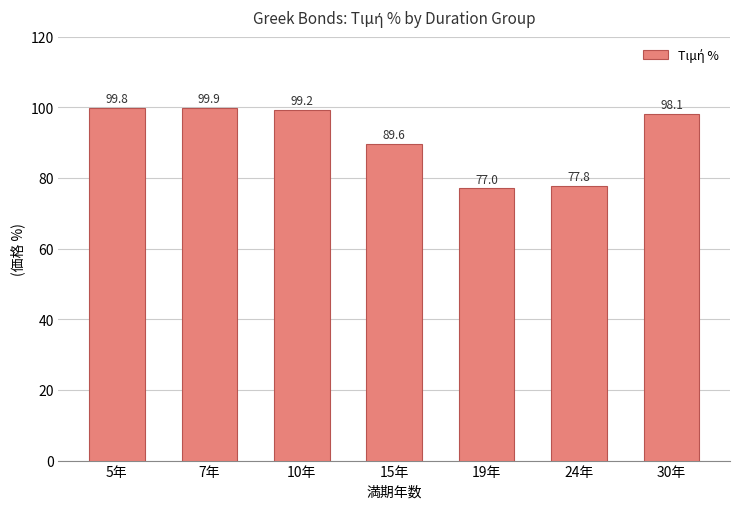

What is the label of the 1st bar from the left?

5年